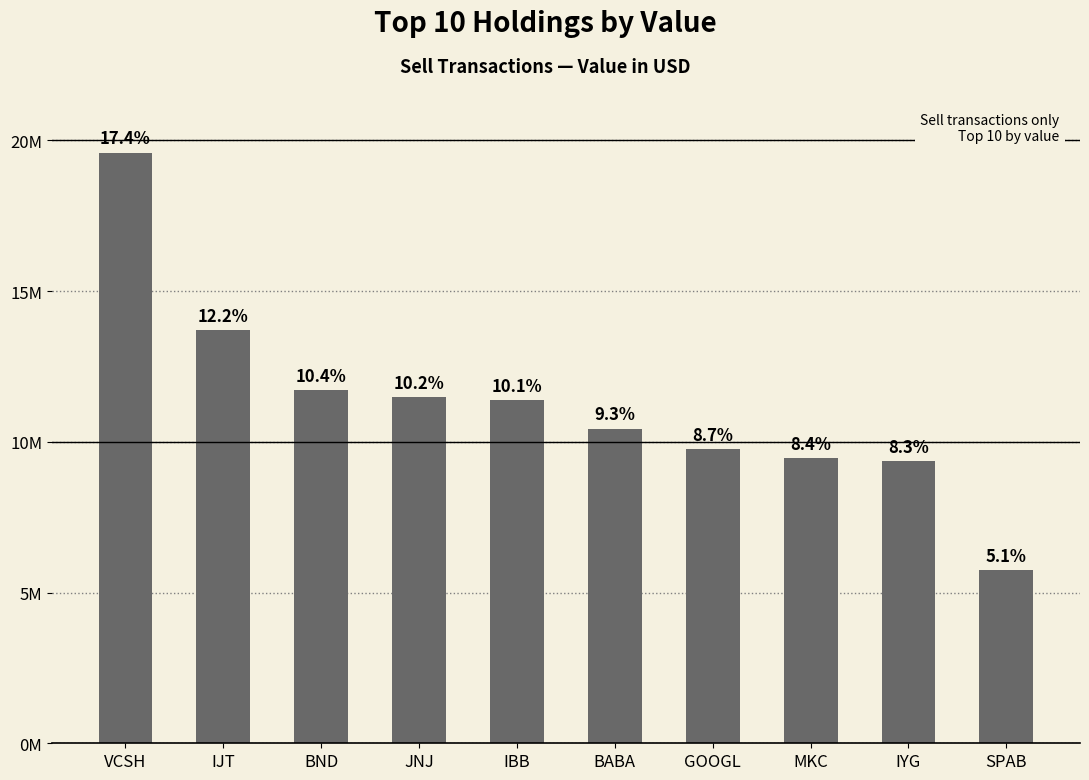

Reading right to left, extract all data points from this chart.

5743000	9356000	9458000	9762000	10428000	11385000	11473000	11705000	13706000	19587000